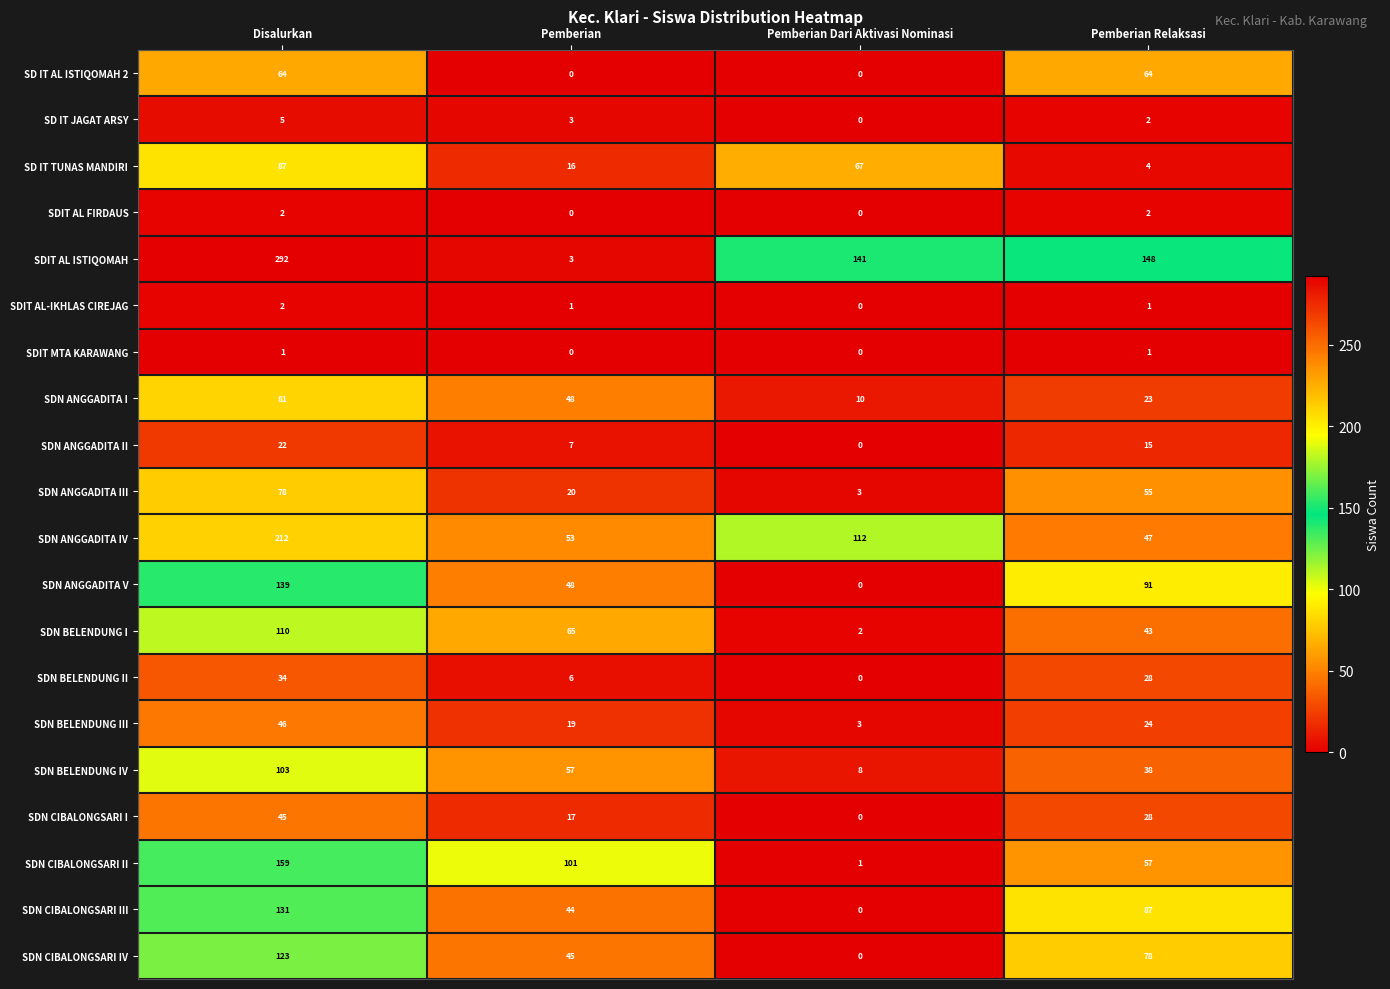

Which series has the largest range (max minus min)?

SDIT AL ISTIQOMAH